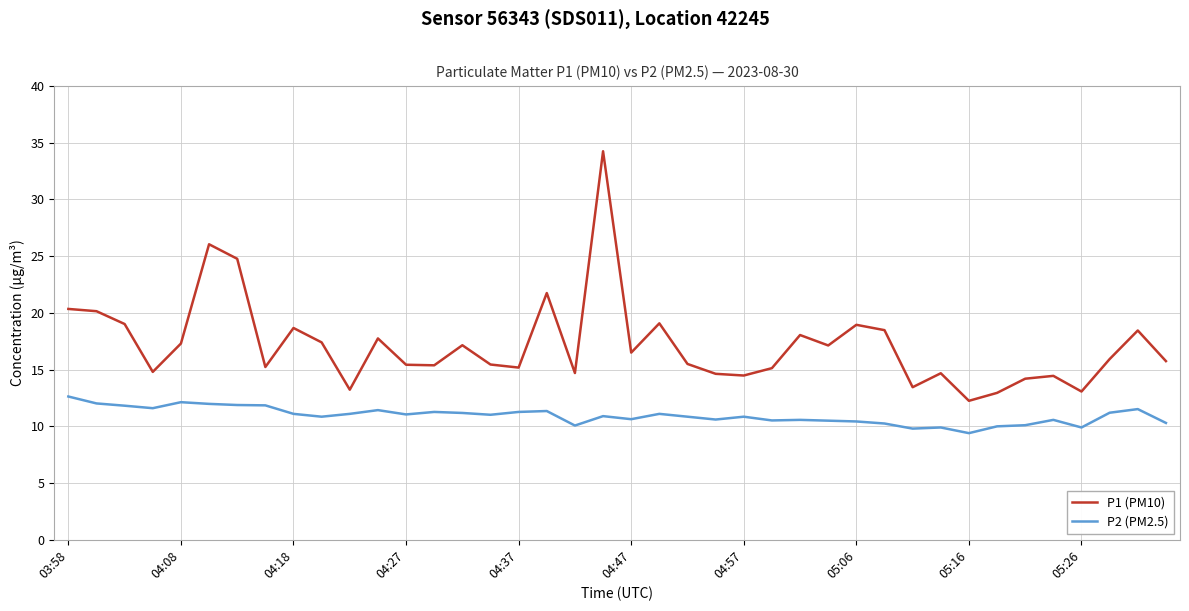

Which series has the largest range (max minus min)?

P1 (PM10)